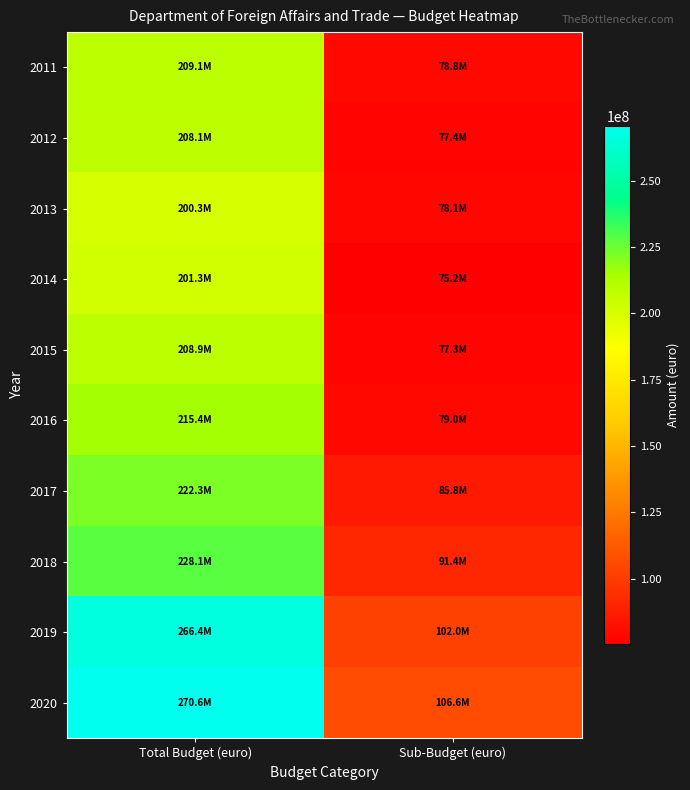

Which series changed the most between Total Budget (euro) and Sub-Budget (euro)?

2019